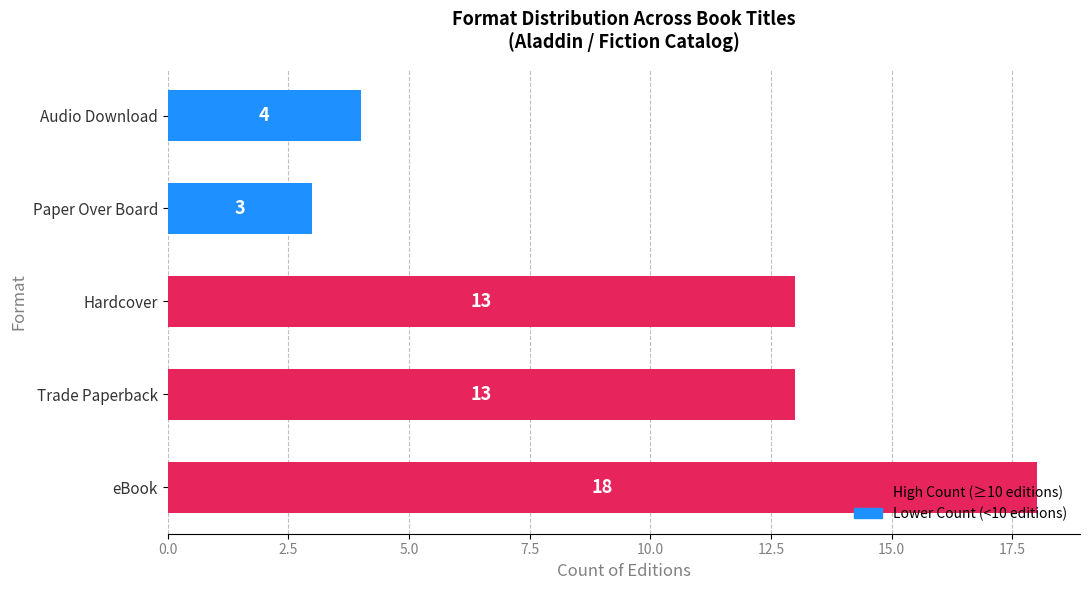

Between Audio Download and Trade Paperback, which is larger?

Trade Paperback